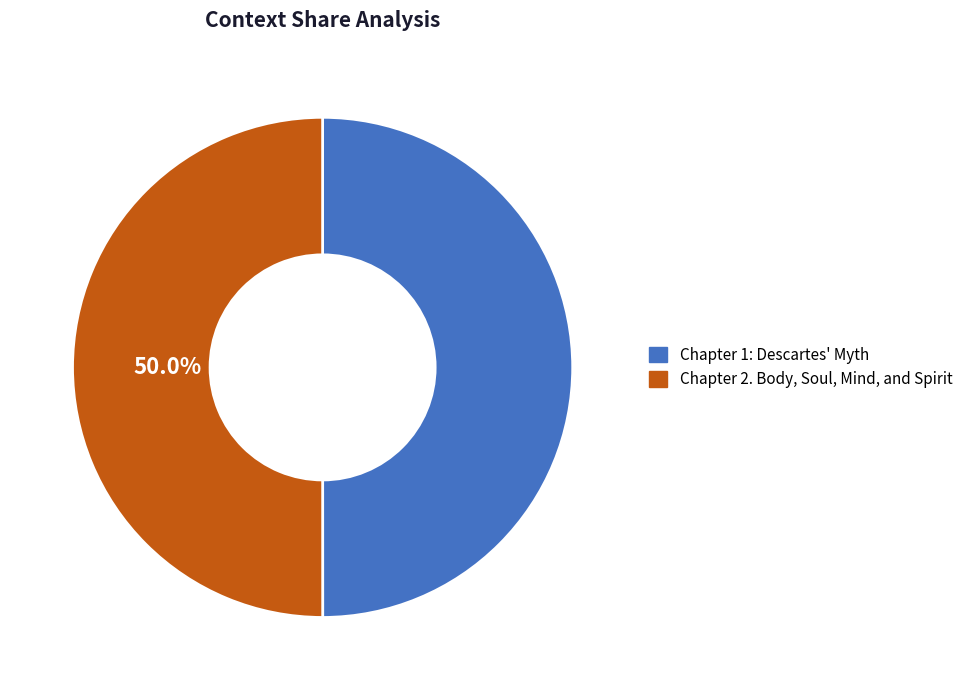

True or false: Chapter 2. Body, Soul, Mind, and Spirit accounts for 61% of the total.

False